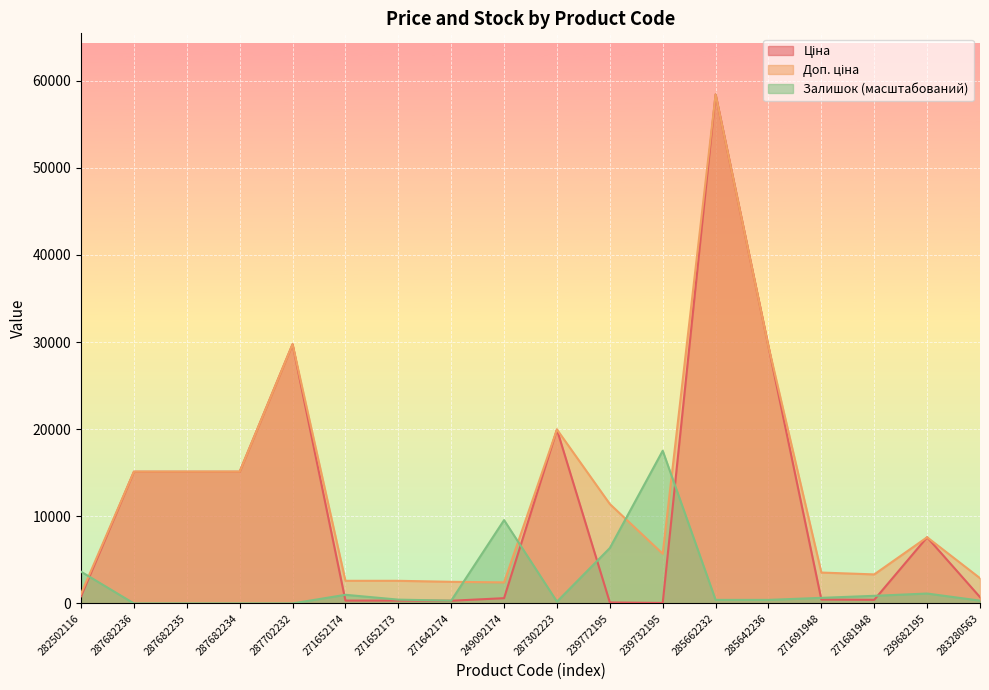

Which label corresponds to the smallest value in the chart?

287682236